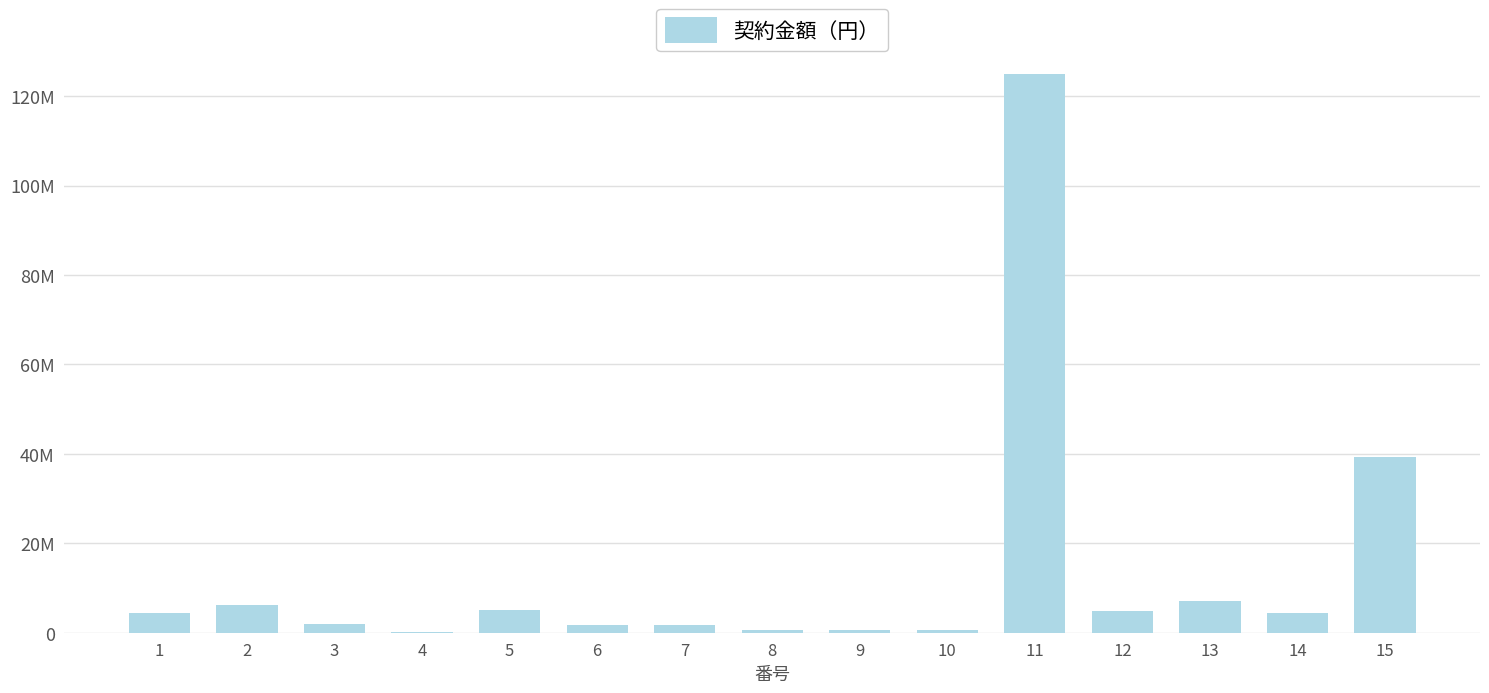

Approximately how many times larger is the value at 10 compared to 14?

0.1